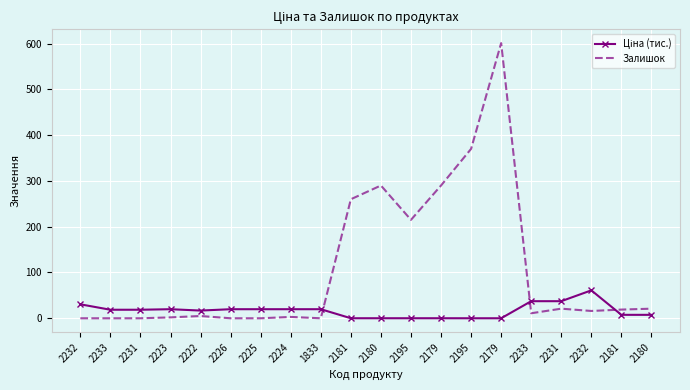

How many data points does each series have?

20